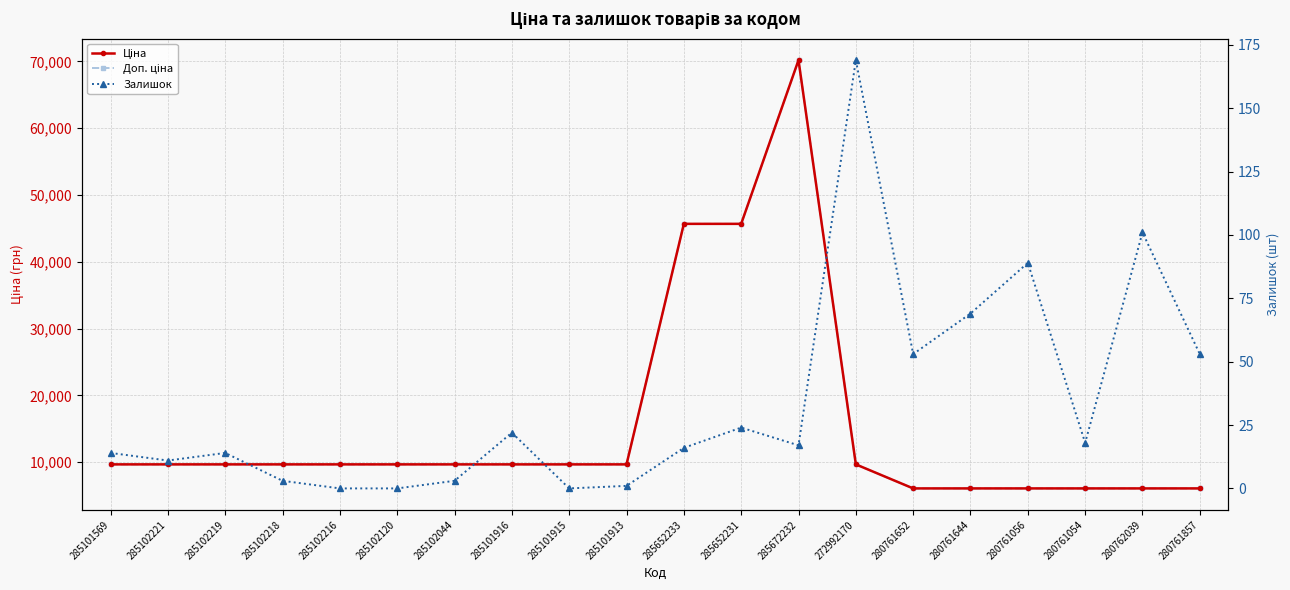

True or false: Доп. ціна and Залишок intersect in this chart.

False